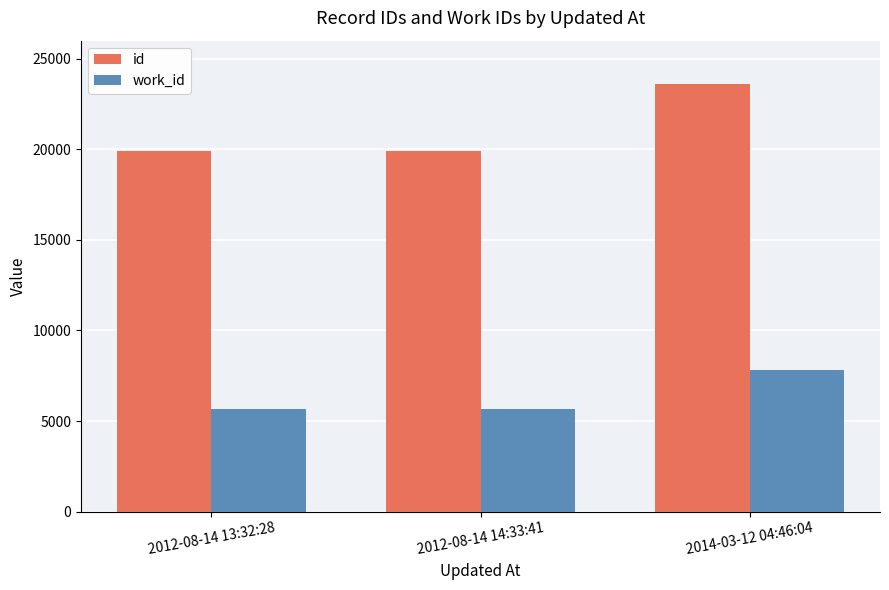

What is the smallest value displayed?

5681